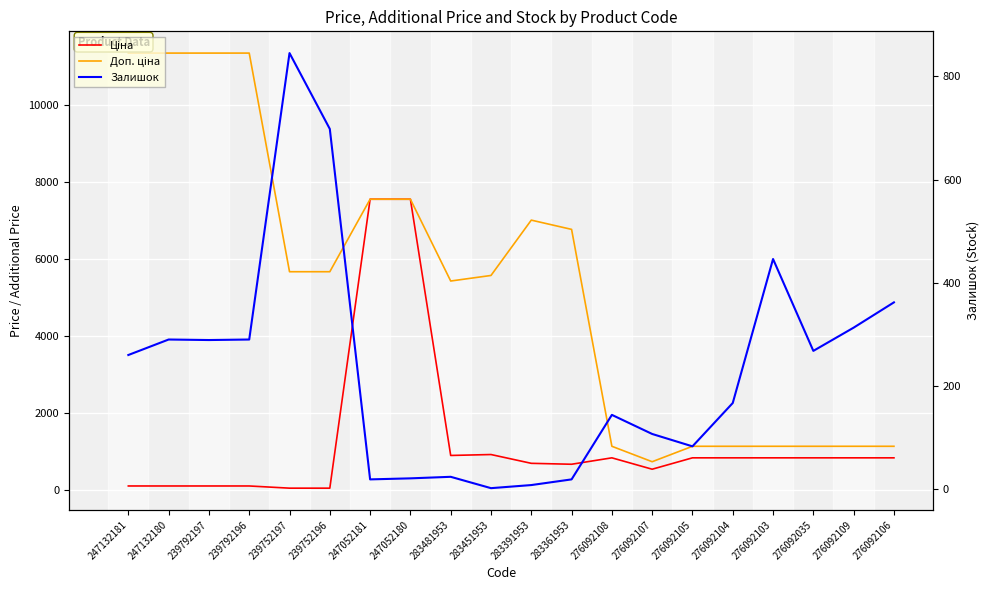

What are all the series names shown in the legend?

Ціна, Доп. ціна, Залишок